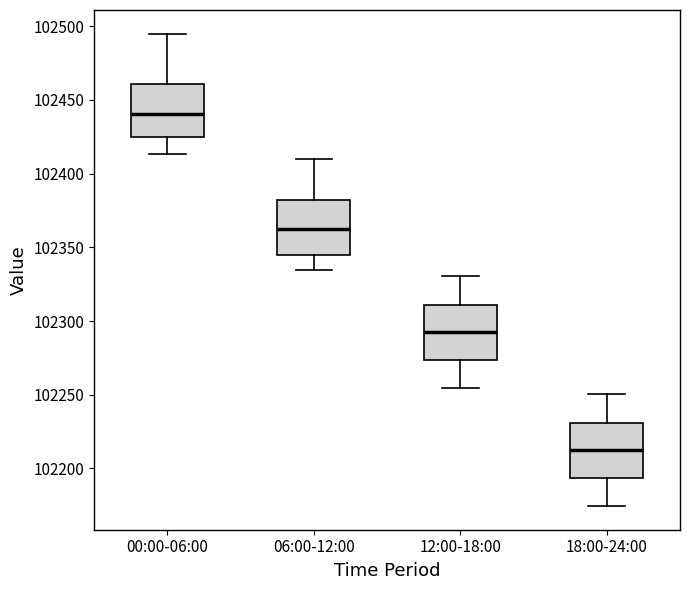

Reading left to right, read every box against the y-axis: the position of its median line, the range the box covers, and the ends of its whiskers. The values are not printed on the chart, so give them approximately, as read against the axis.

00:00-06:00: median 102440, box 102425 to 102460, whiskers 102415 to 102495
06:00-12:00: median 102360, box 102345 to 102380, whiskers 102335 to 102410
12:00-18:00: median 102290, box 102275 to 102310, whiskers 102255 to 102330
18:00-24:00: median 102210, box 102195 to 102230, whiskers 102175 to 102250